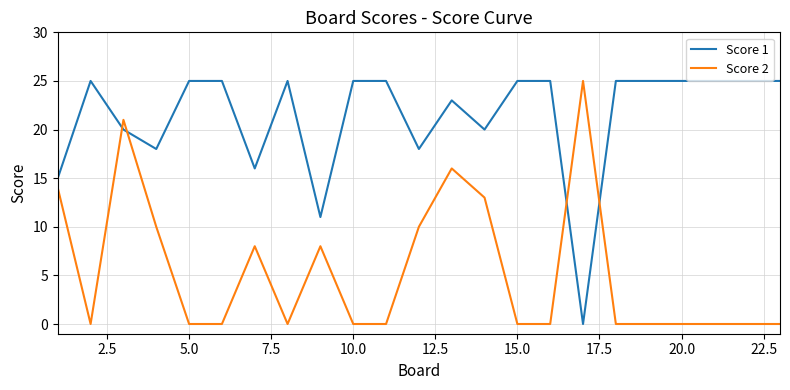

What is the maximum value for Score 1?

25